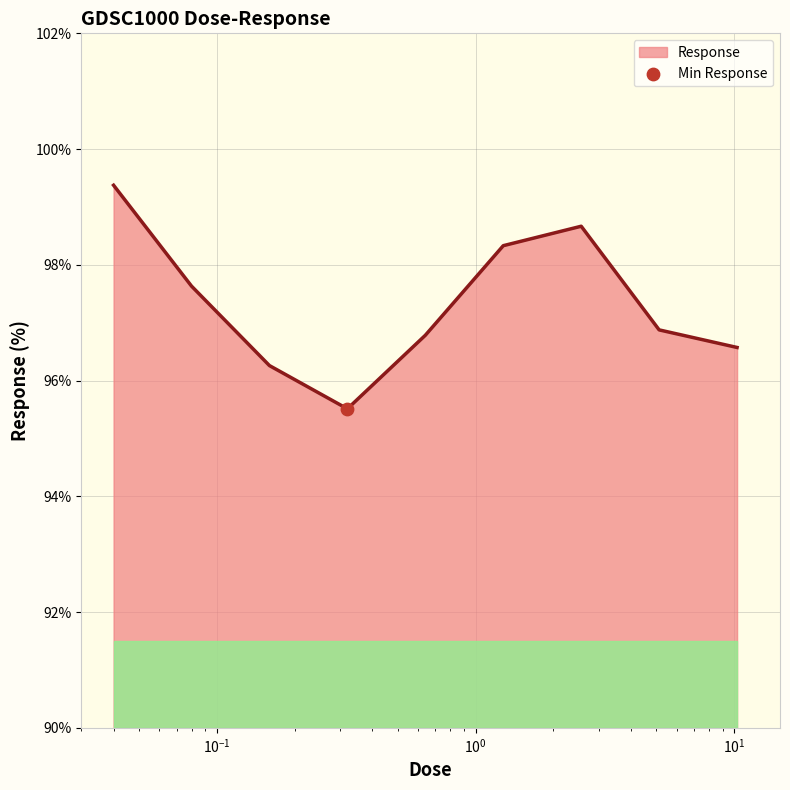

What is the difference between the maximum and minimum values?

3.9